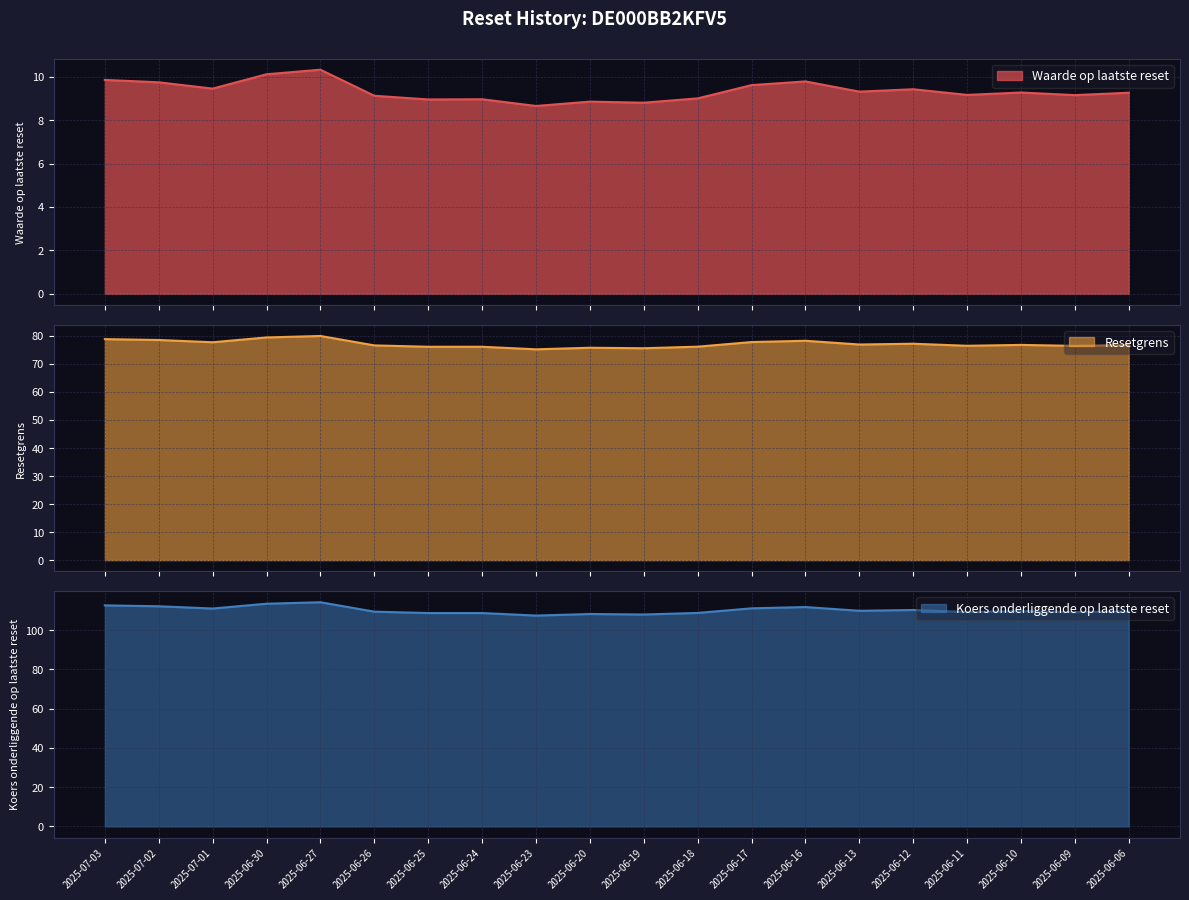

What value does the Resetgrens series have at 2025-06-24?

76.1